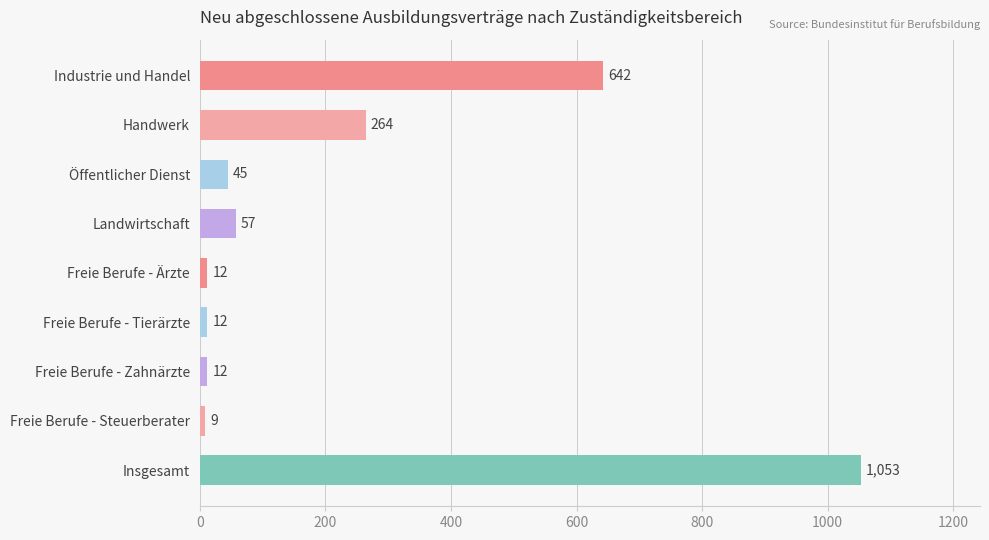

The value at Öffentlicher Dienst is 45. True or false?

True